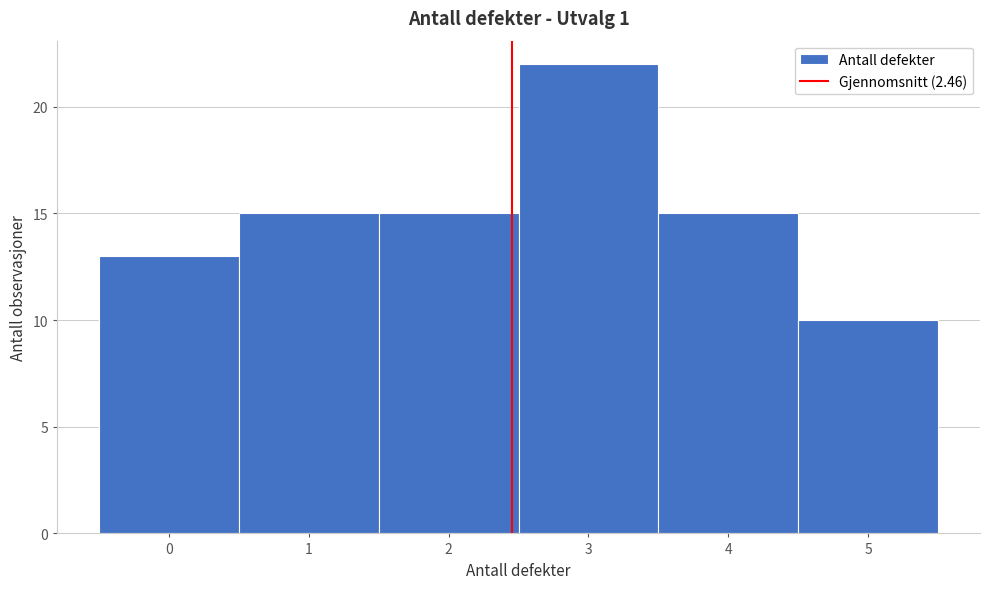

Reading left to right, list every bar in this chart as the range it spans on the x-axis followed by its height. The values are not printed on the chart, so give them approximately, as read against the axis.

-0.5 to 0.5: 13
0.5 to 1.5: 15
1.5 to 2.5: 15
2.5 to 3.5: 22
3.5 to 4.5: 15
4.5 to 5.5: 10